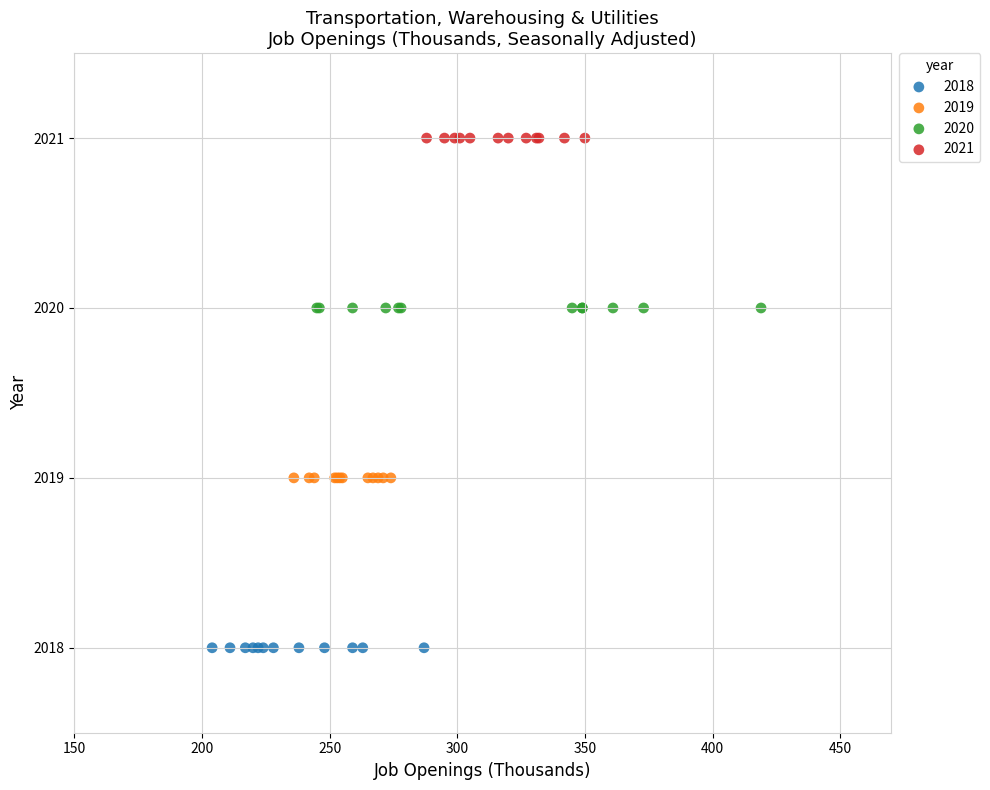

Which series reaches the minimum Y coordinate?

2018